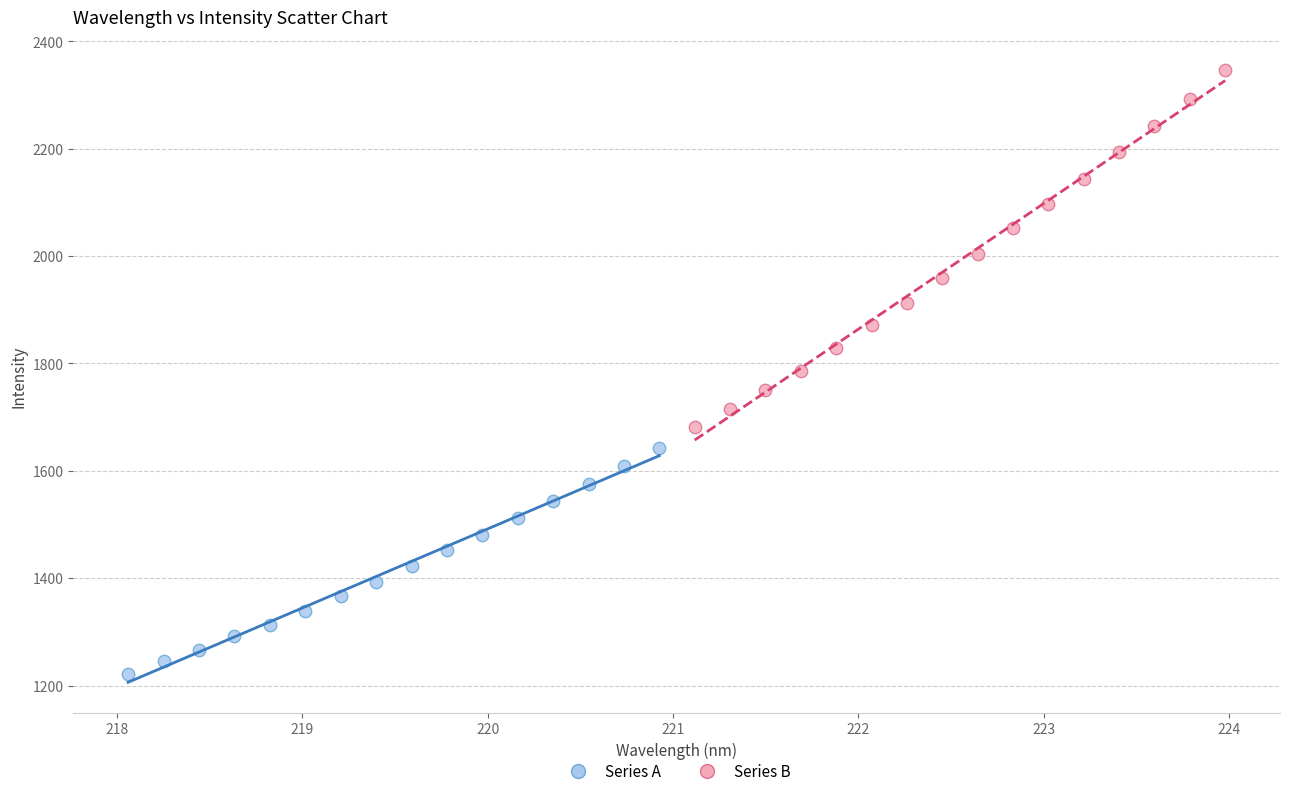

Which series reaches the minimum Y coordinate?

Series A